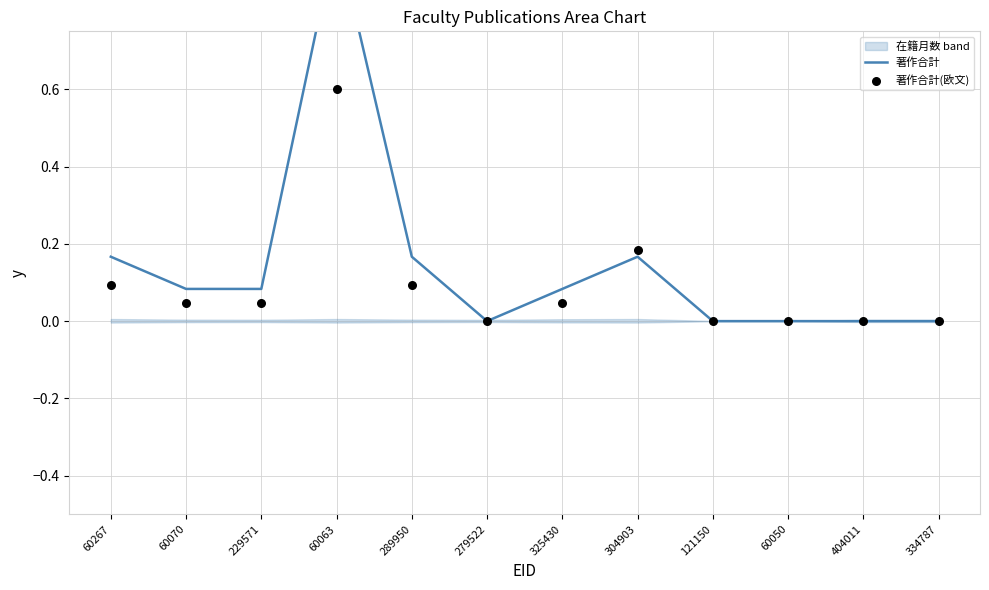

At which category is the sum across all series the highest?

60063